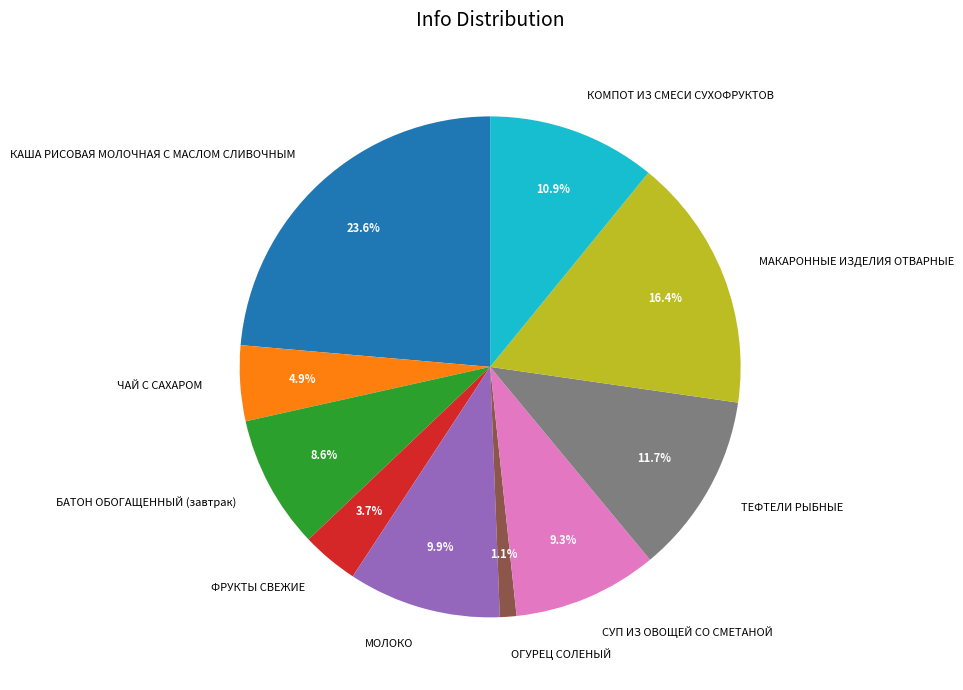

Is there any slice that represents more than half of the pie?

No